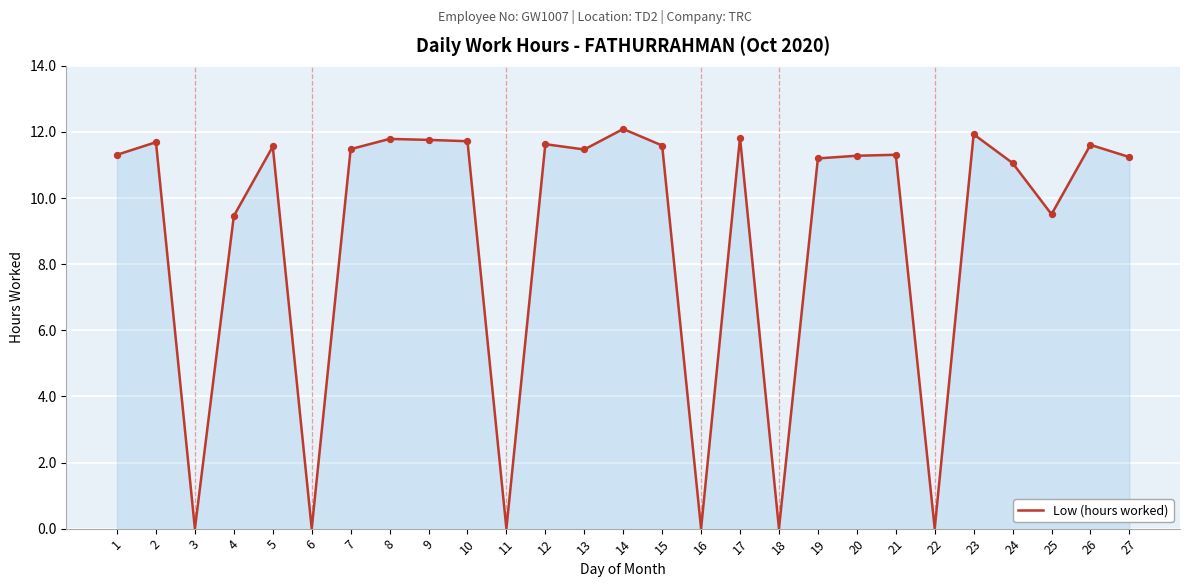

What is the ratio of the value at 26 to the value at 20?

1.0